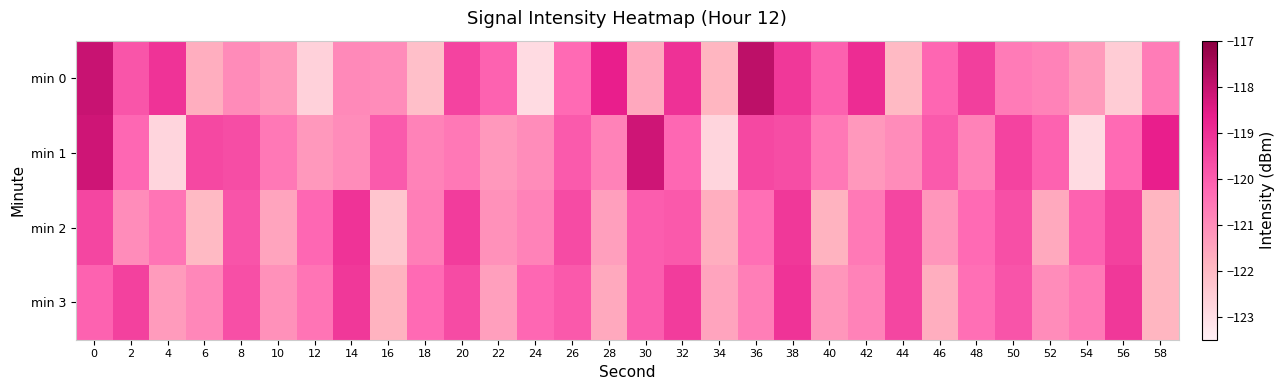

At how many categories does at least one series exceed -121?

29